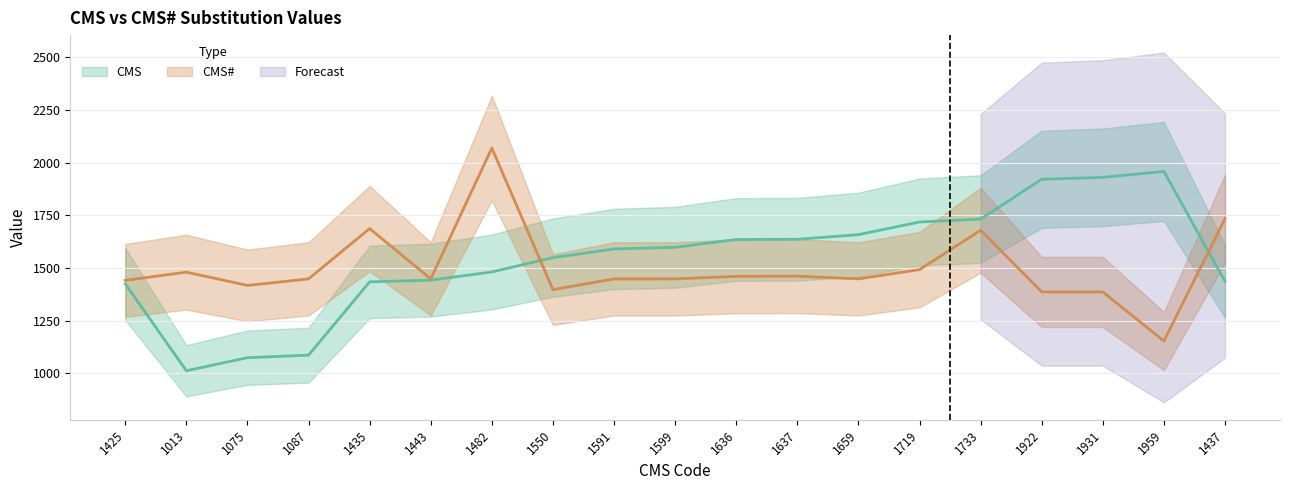

Which has a higher value, 1659 or 1931?

1931